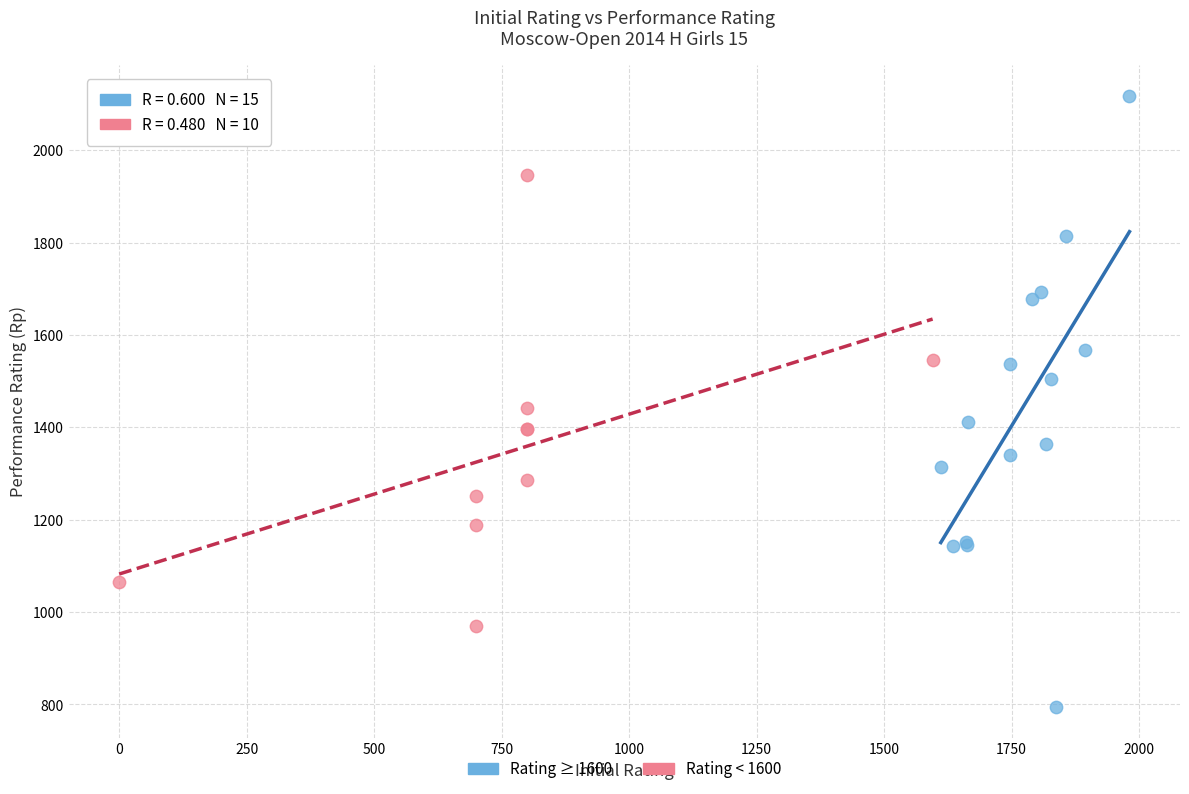

Which series contains the highest Y value?

Rating ≥ 1600